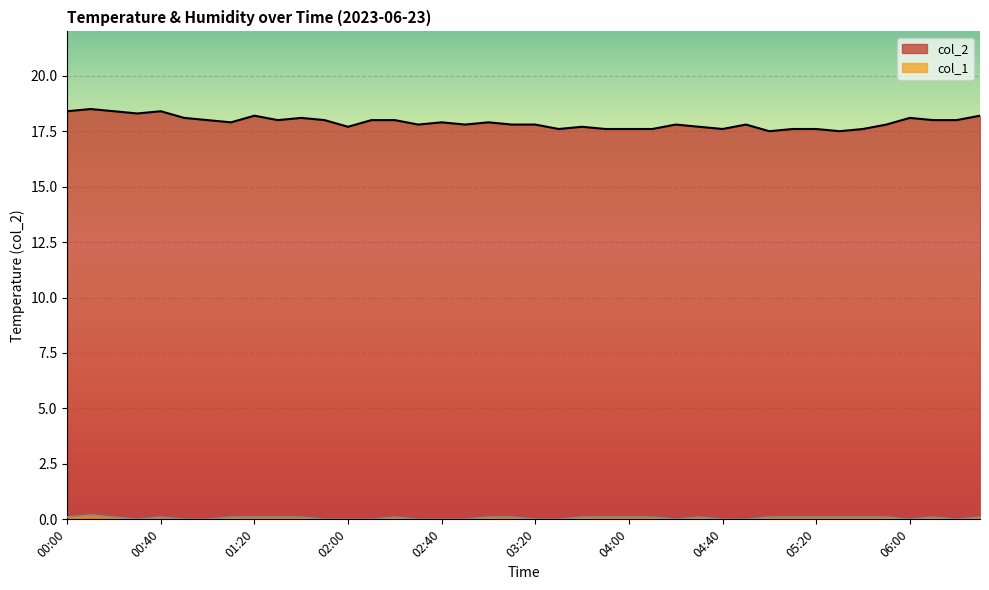

At how many categories does at least one series exceed 1?

40